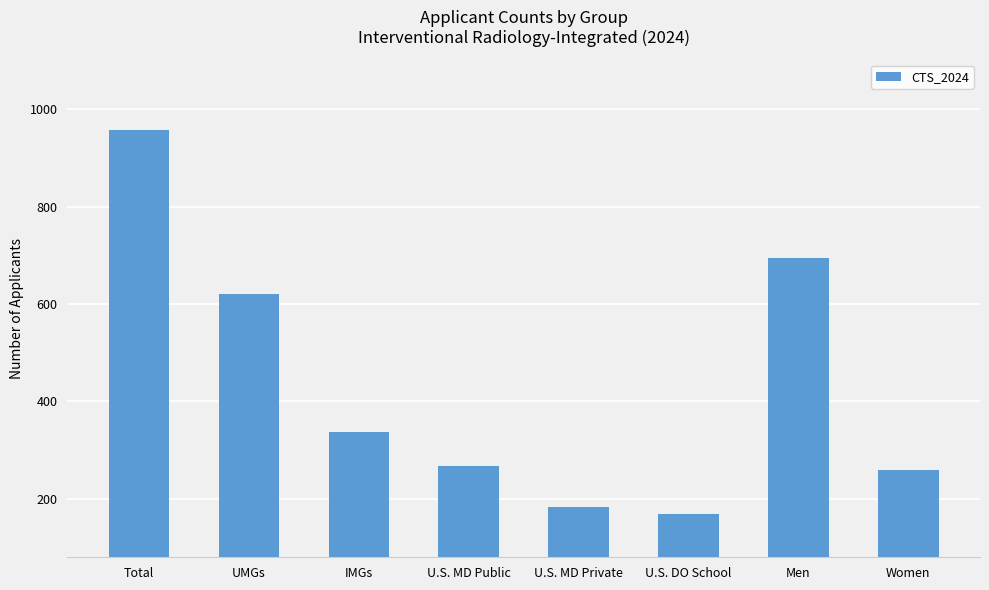

Is it true that the value at U.S. MD Public is 267?

True